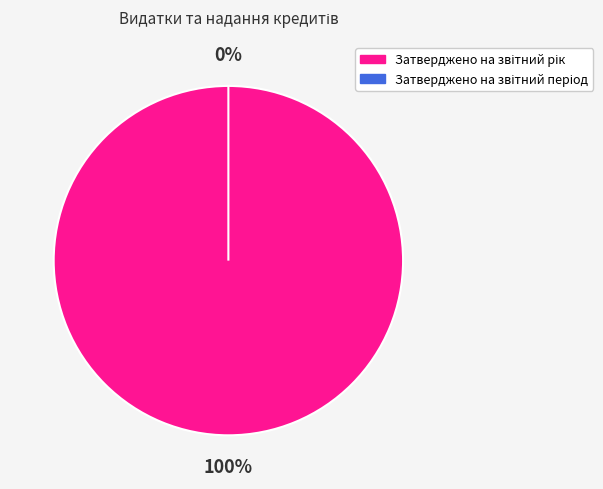

Rank the categories by value from highest to lowest.

Затверджено на звітний рік, Затверджено на звітний період